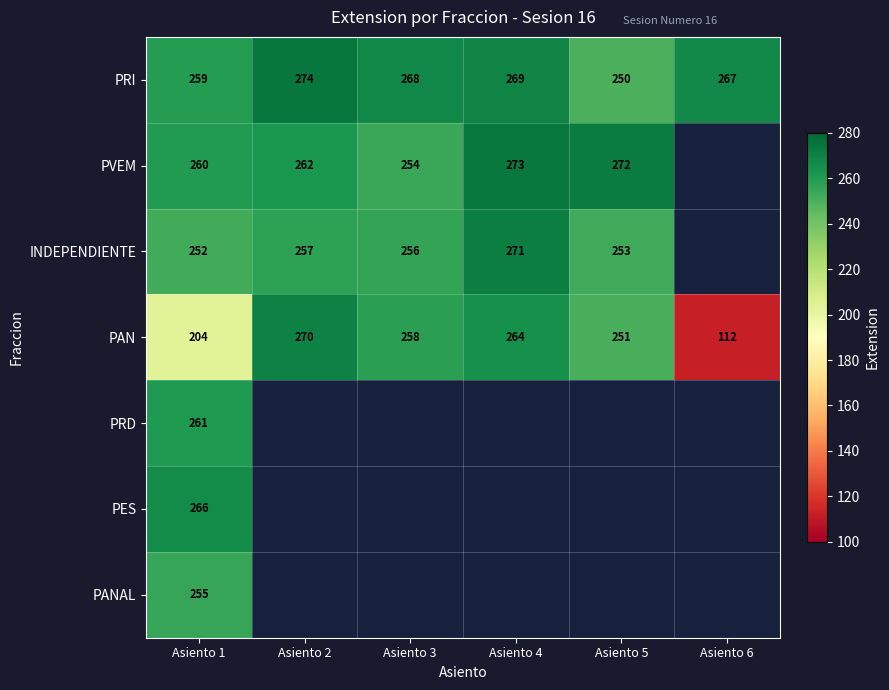

True or false: PAN has a value of 271.7 at Asiento 1.

False